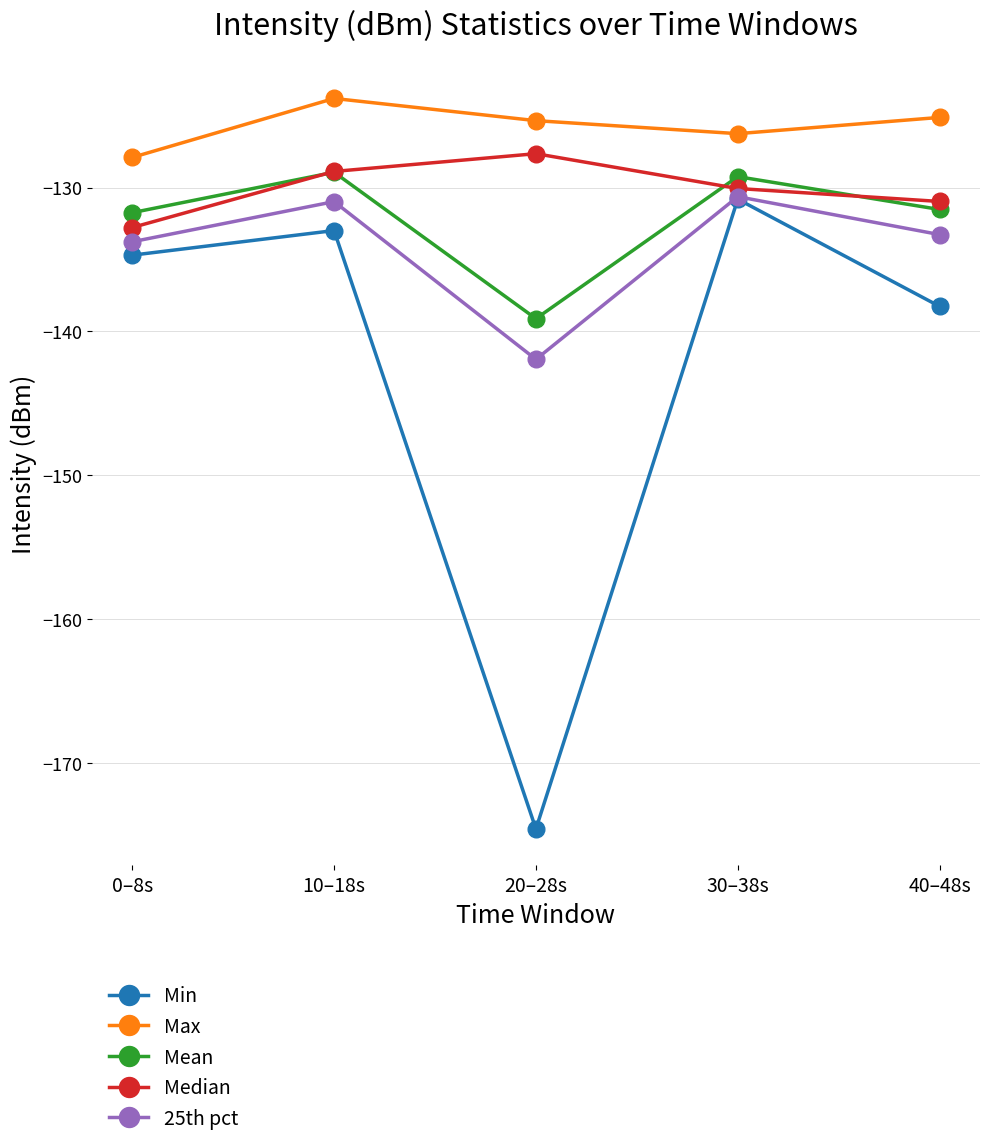

What is the value of the Mean point at the 5th from the left?

-131.5